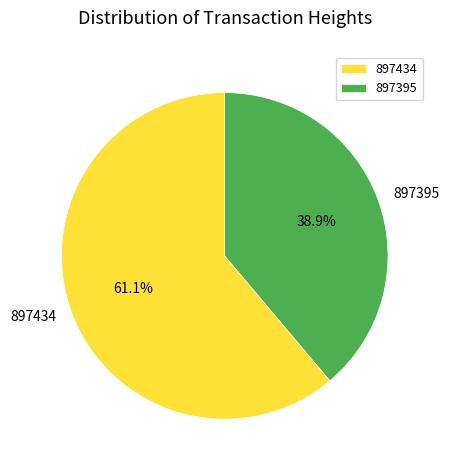

True or false: 897434 accounts for 56% of the total.

False